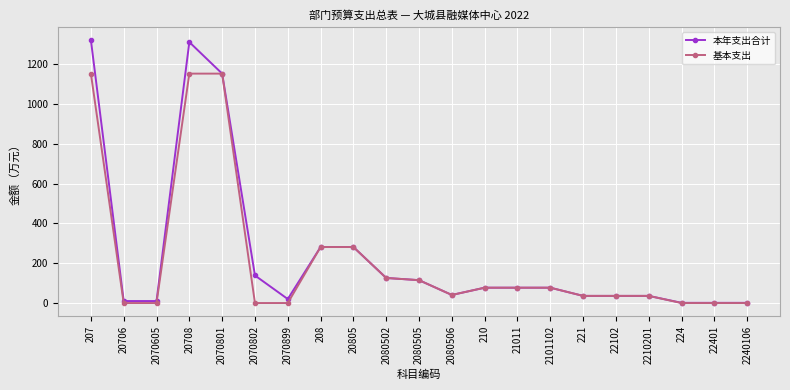

Is it true that 本年支出合计 equals 1.0 at 2240106?

True